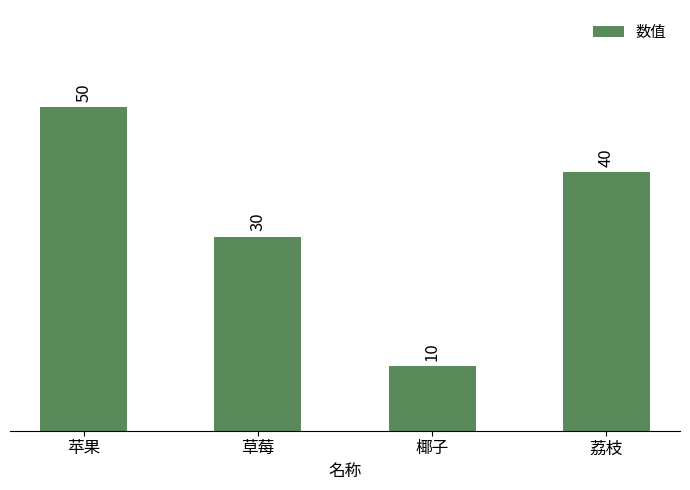

What is the label of the 1st bar from the right?

荔枝